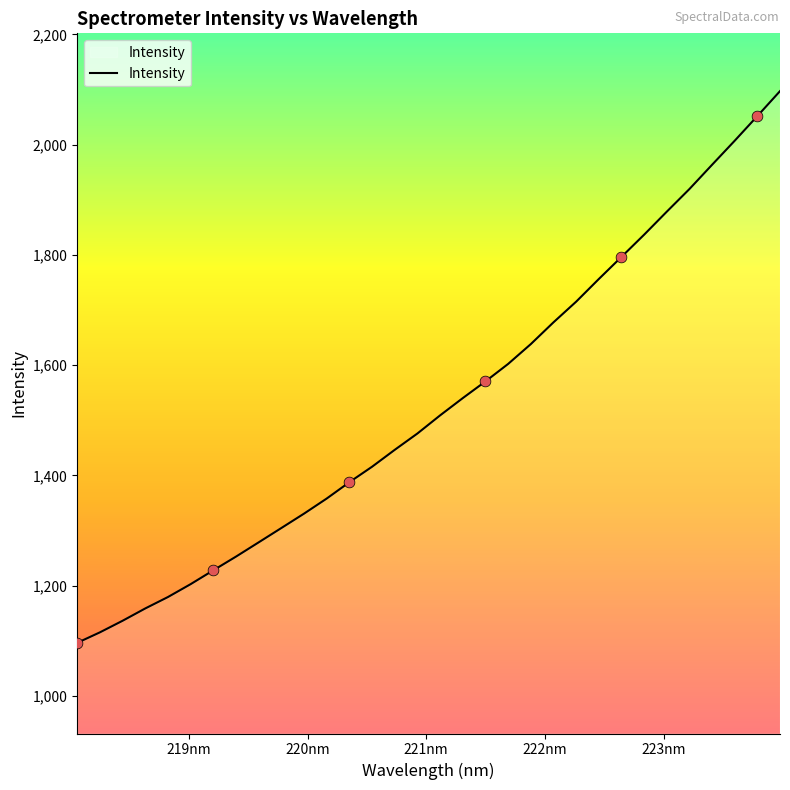

What is the smallest value displayed?

1096.2